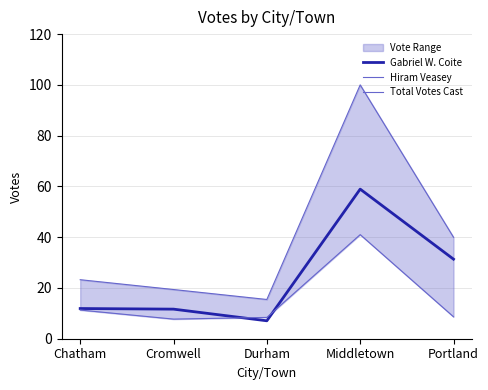

At how many categories does at least one series exceed 55?

1